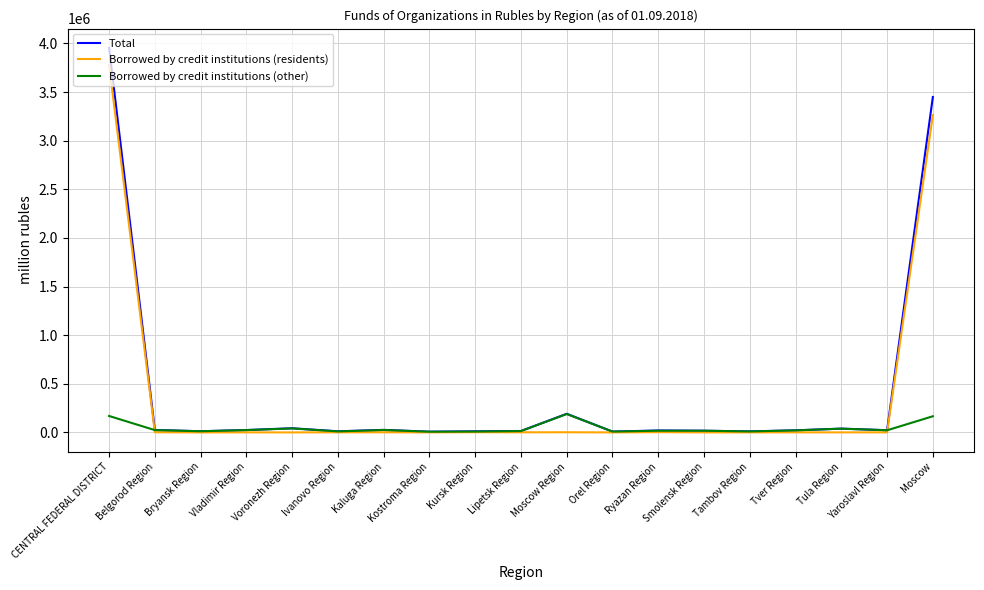

Which series has the largest range (max minus min)?

Total